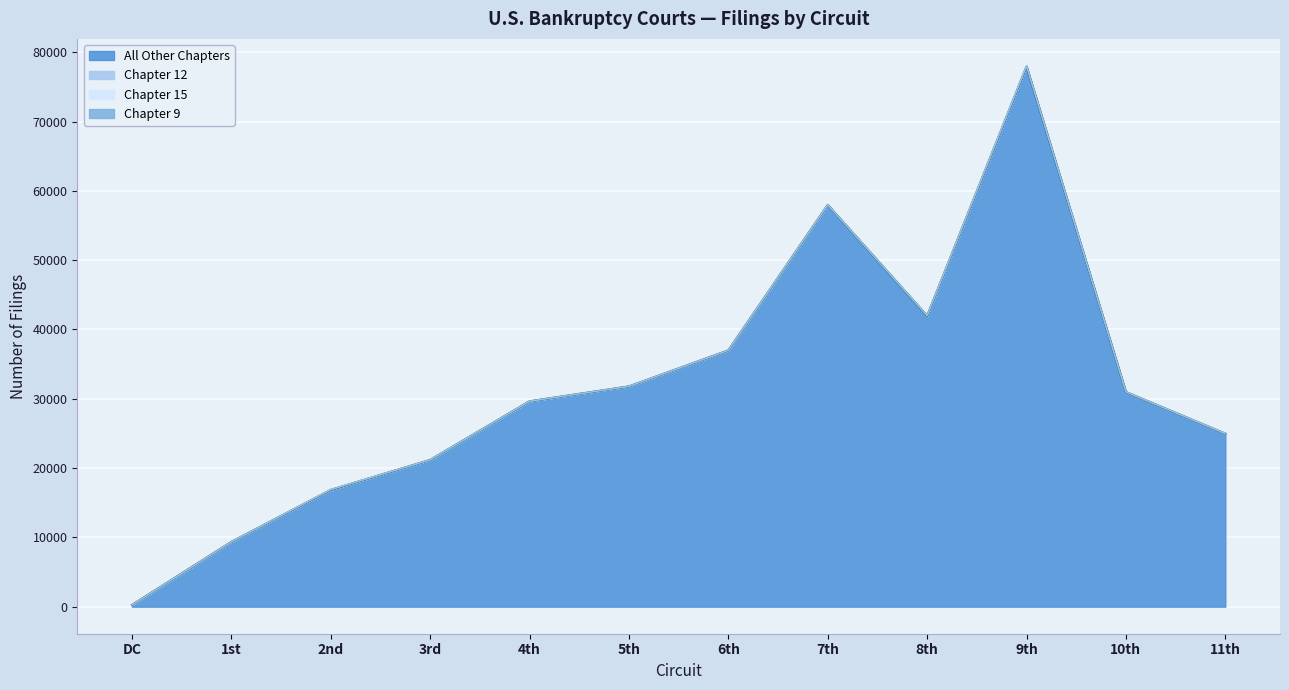

Count the number of categories in the chart.

12